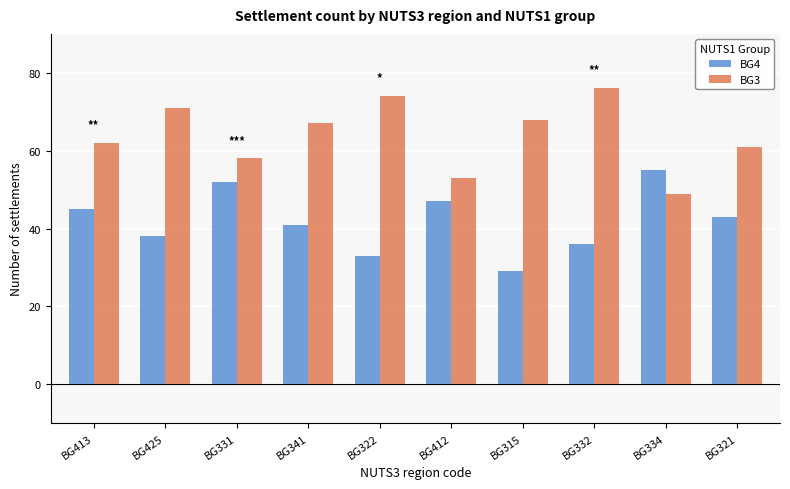

Which series has the largest total across all categories?

BG3